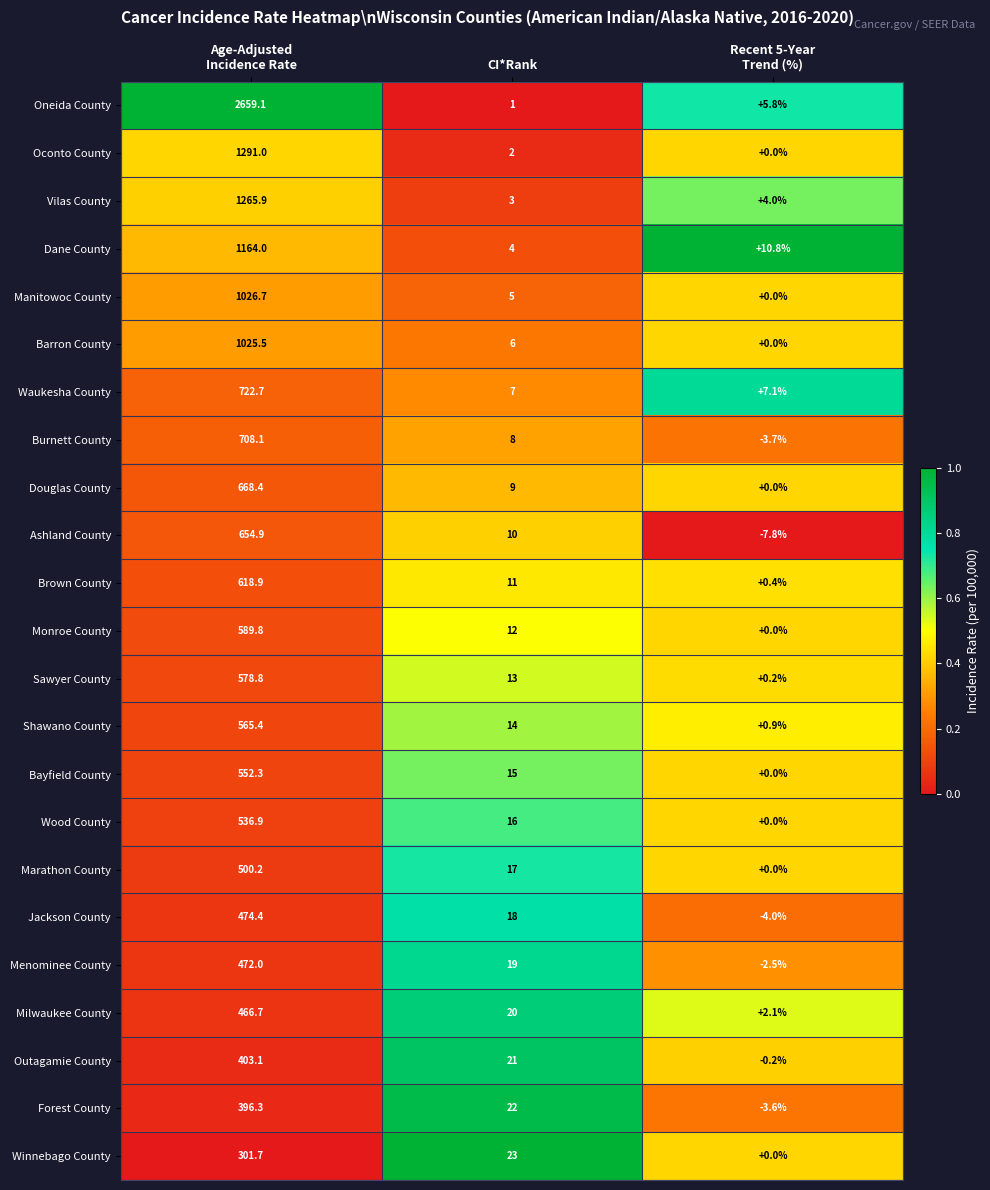

What is the spread (max minus min) of values at Recent 5-Year
Trend (%)?

18.6